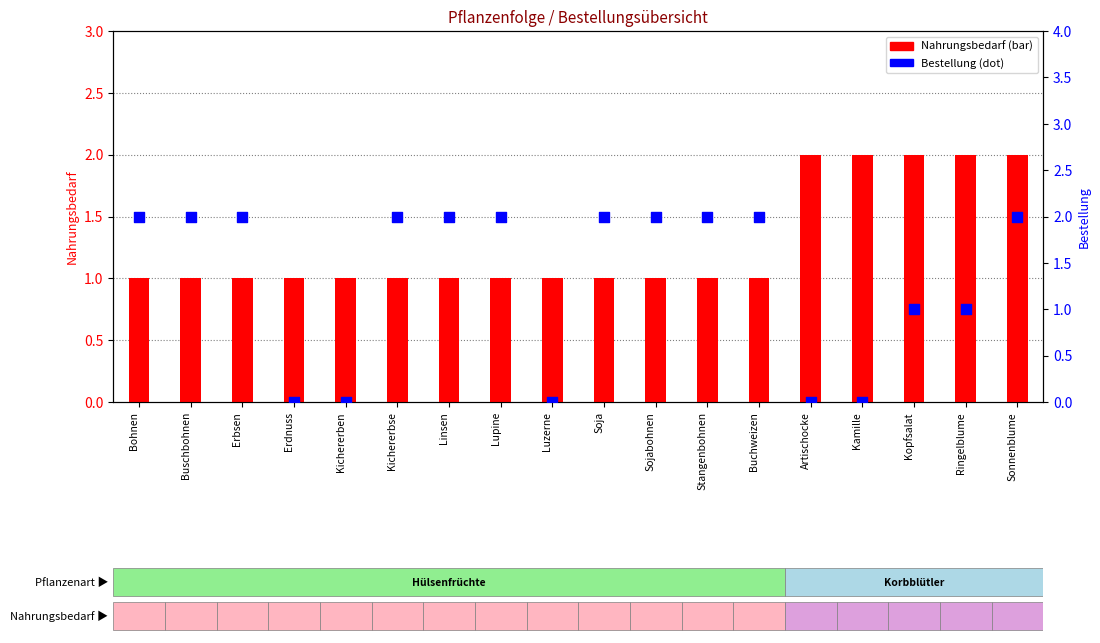

What is the total value across all series at Buchweizen?

3